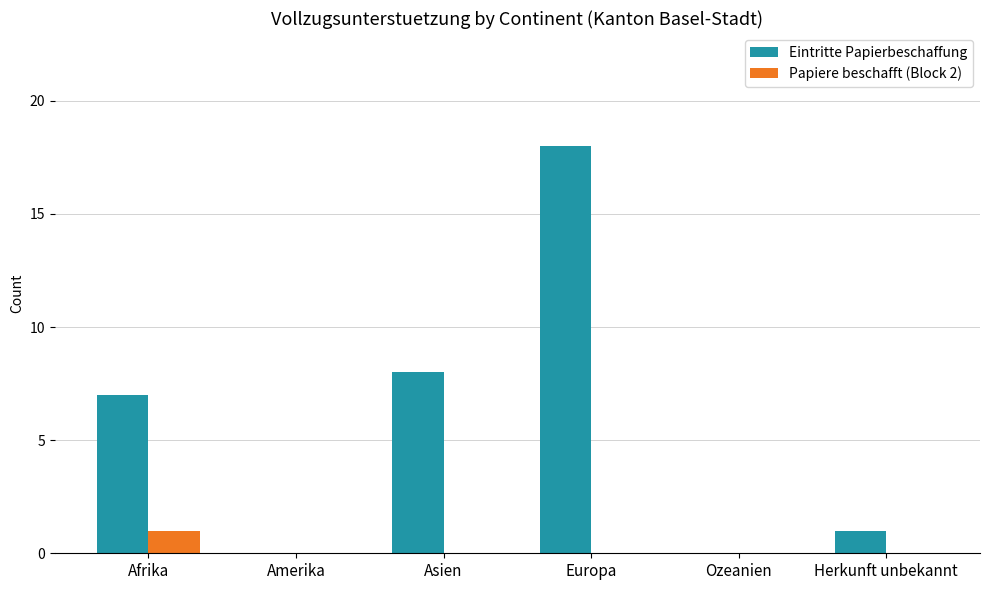

Reading left to right, extract all data points from this chart.

Eintritte Papierbeschaffung: Afrika=7	Amerika=0	Asien=8	Europa=18	Ozeanien=0	Herkunft unbekannt=1
Papiere beschafft (Block 2): Afrika=1	Amerika=0	Asien=0	Europa=0	Ozeanien=0	Herkunft unbekannt=0